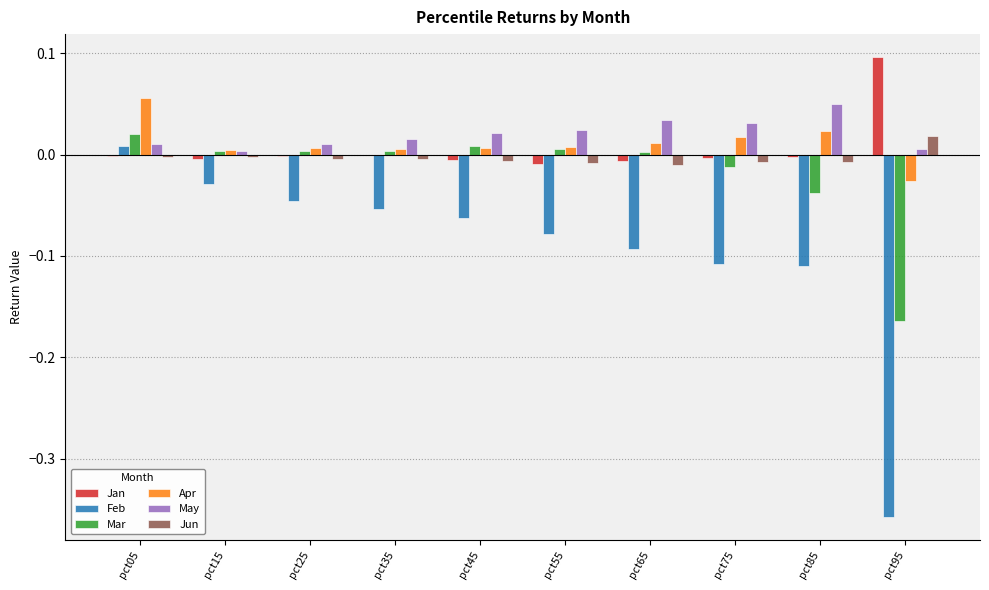

The value of Jun at pct35 is -0.0. True or false?

True